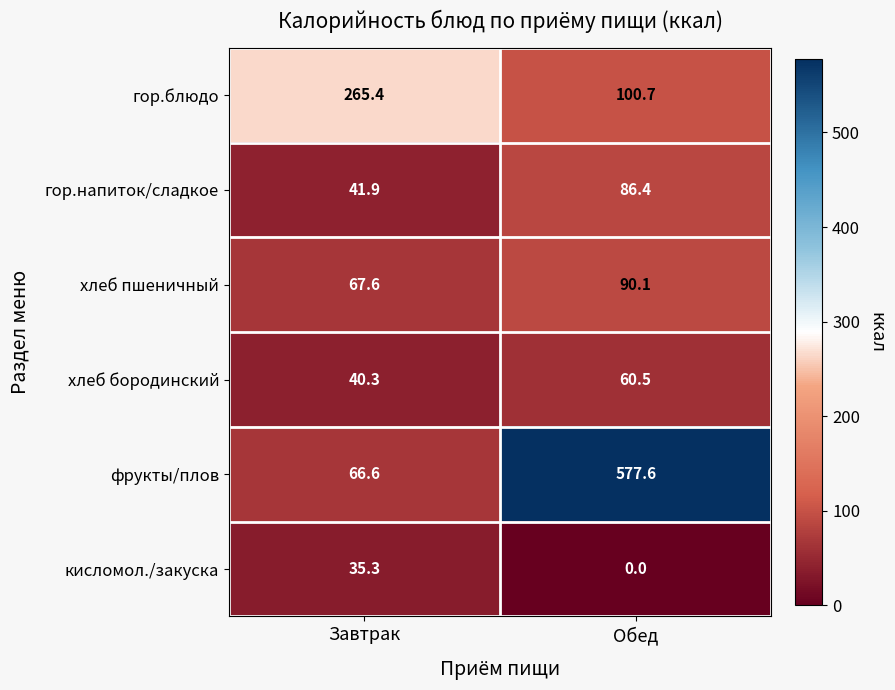

Where is хлеб пшеничный nearest to the value 78?

Завтрак